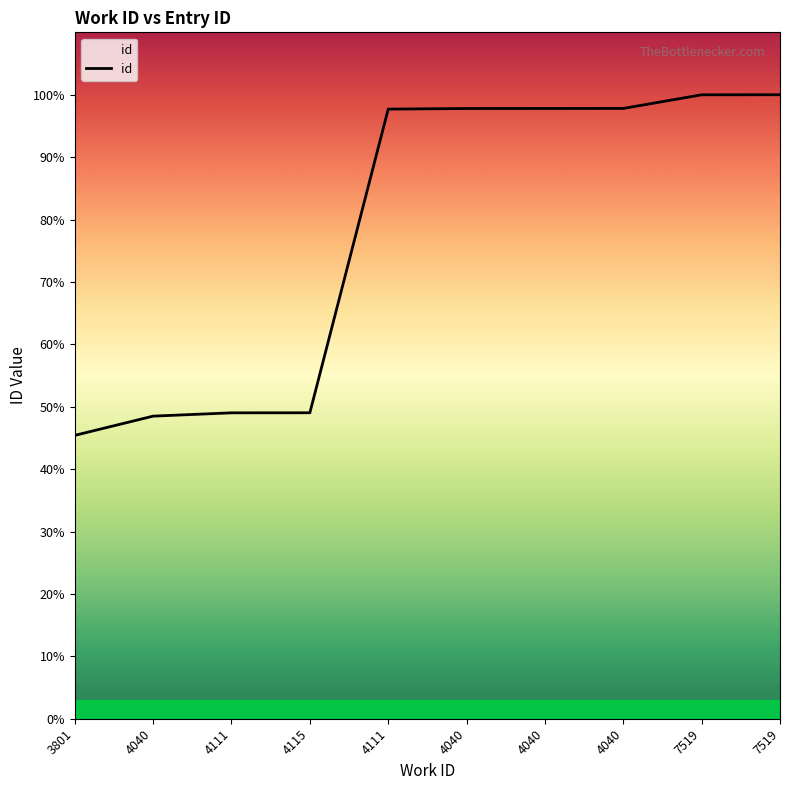

Does the chart have visible grid lines?

No